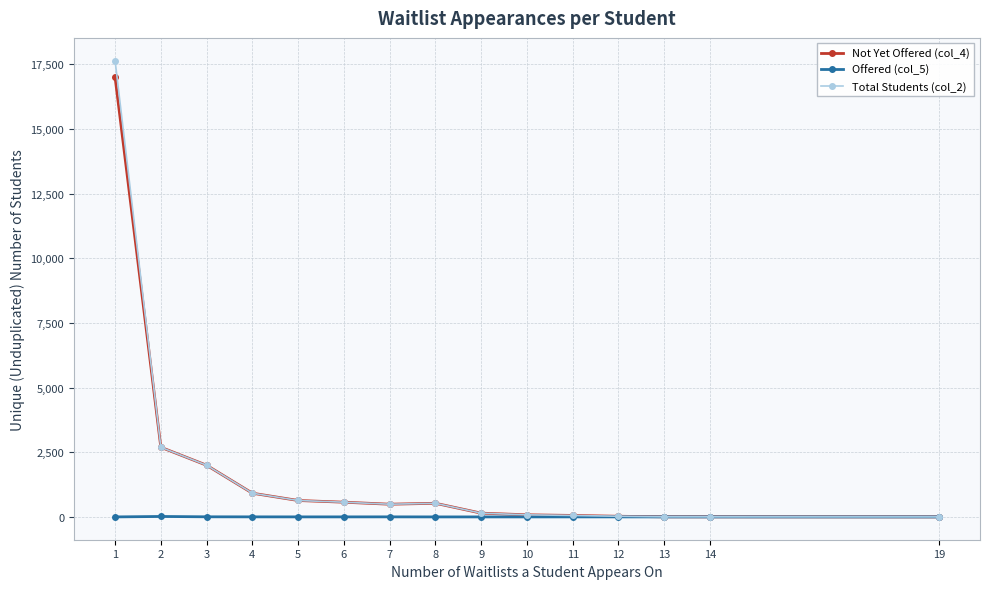

At how many categories does at least one series exceed 13508?

1